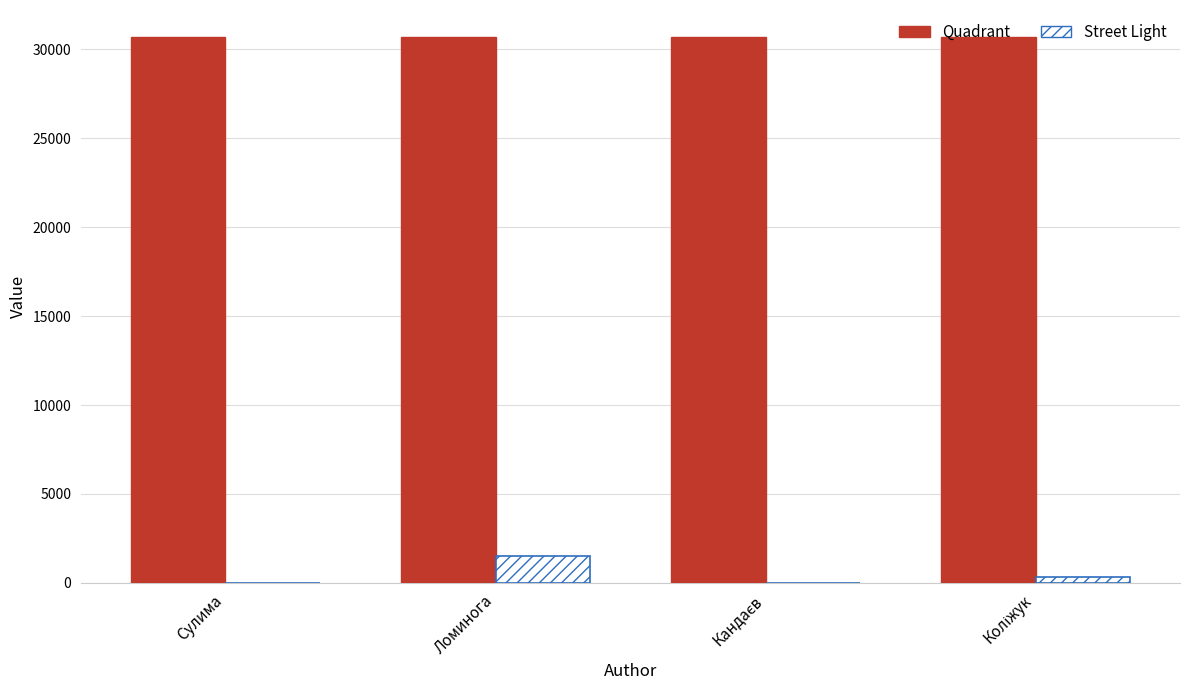

Does the chart contain stacked bars?

No